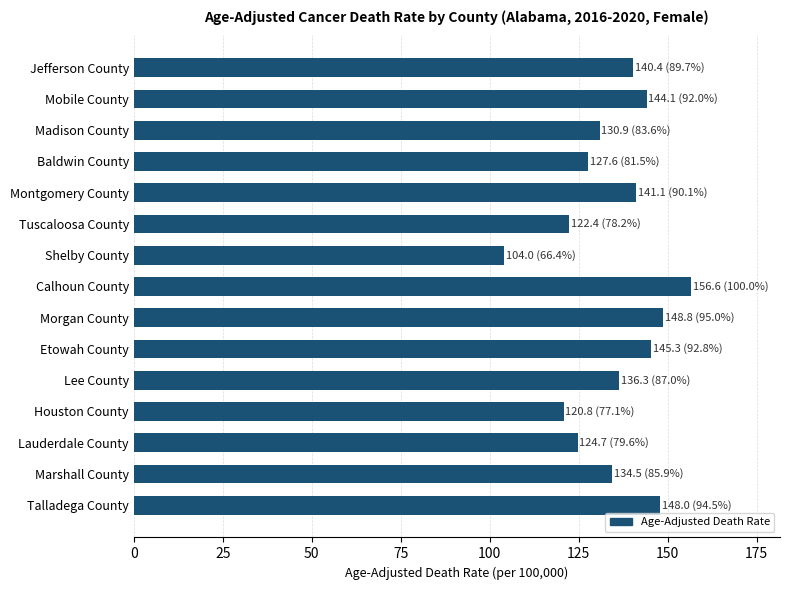

What is the label of the 1st bar from the bottom?

Talladega County